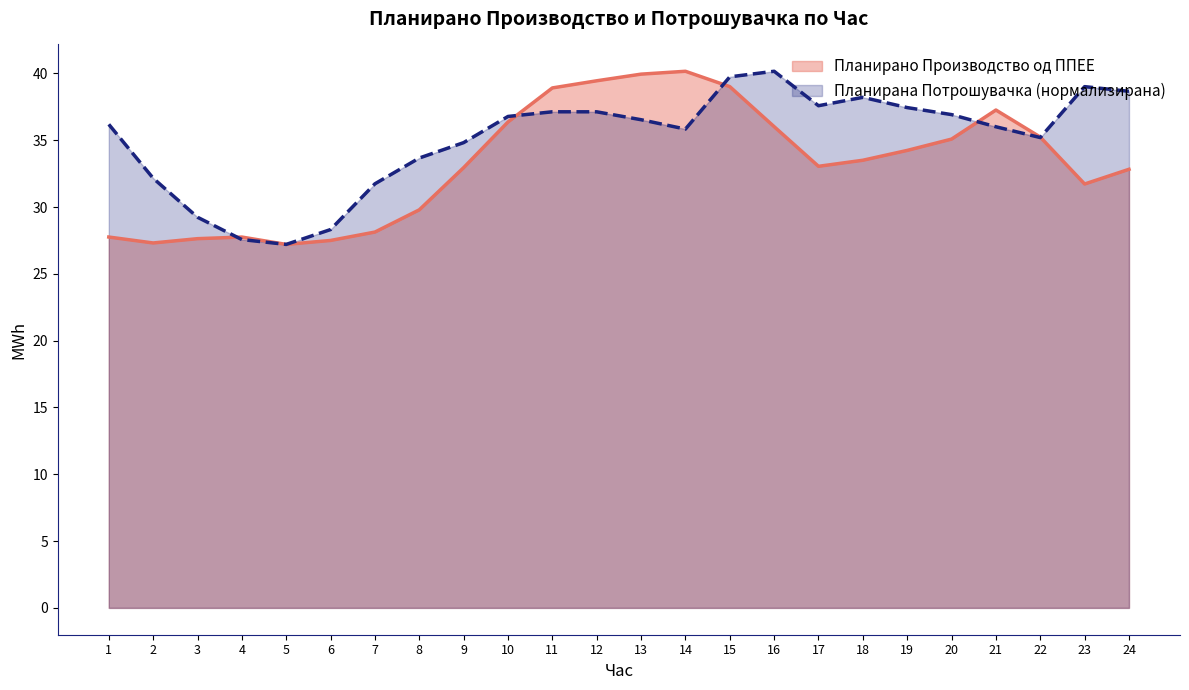

Count the number of categories in the chart.

24